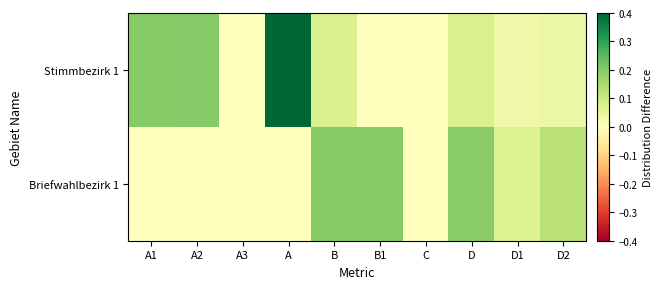

Rank the series by their average value, from lowest to highest.

Briefwahlbezirk 1, Stimmbezirk 1